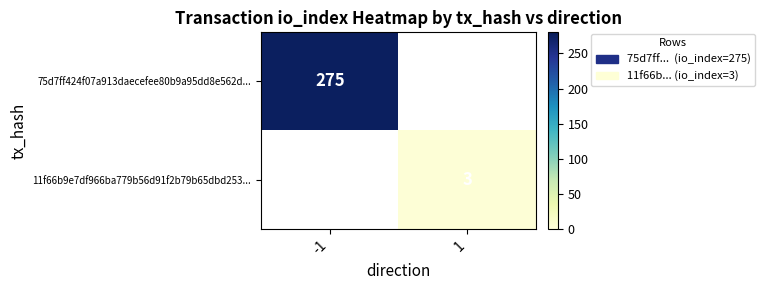

Which has a higher value, 1 or -1?

-1